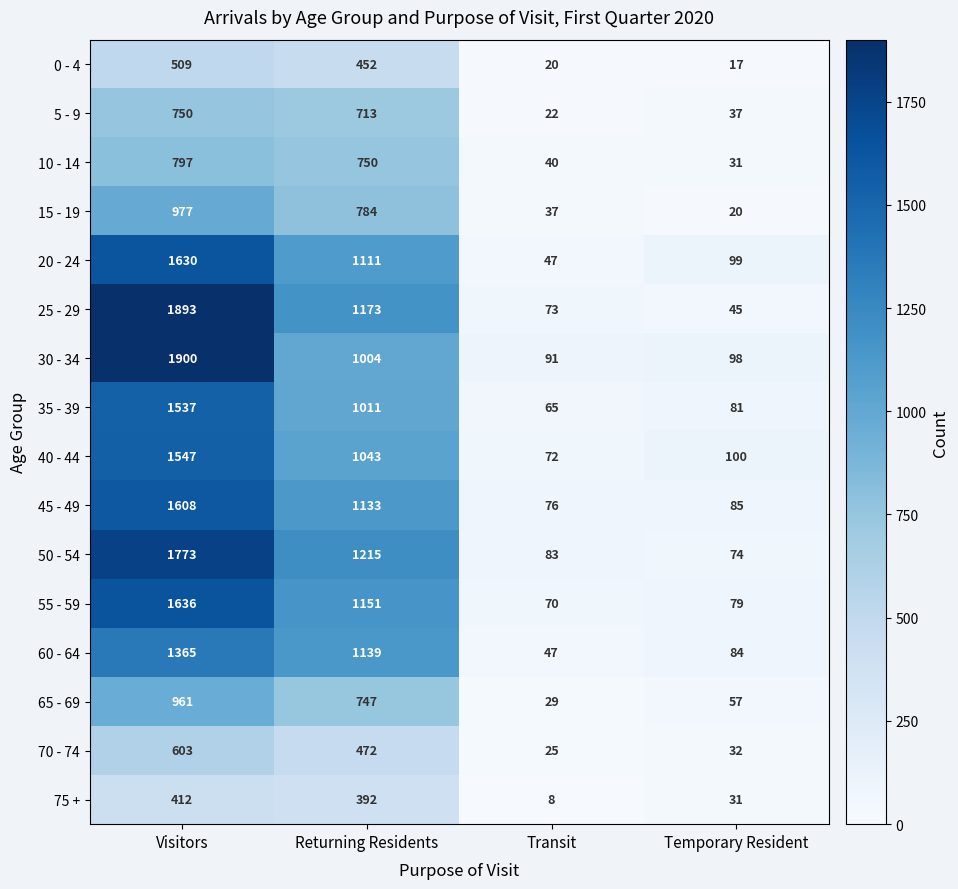

Where is 0 - 4 nearest to the value 263?

Returning Residents